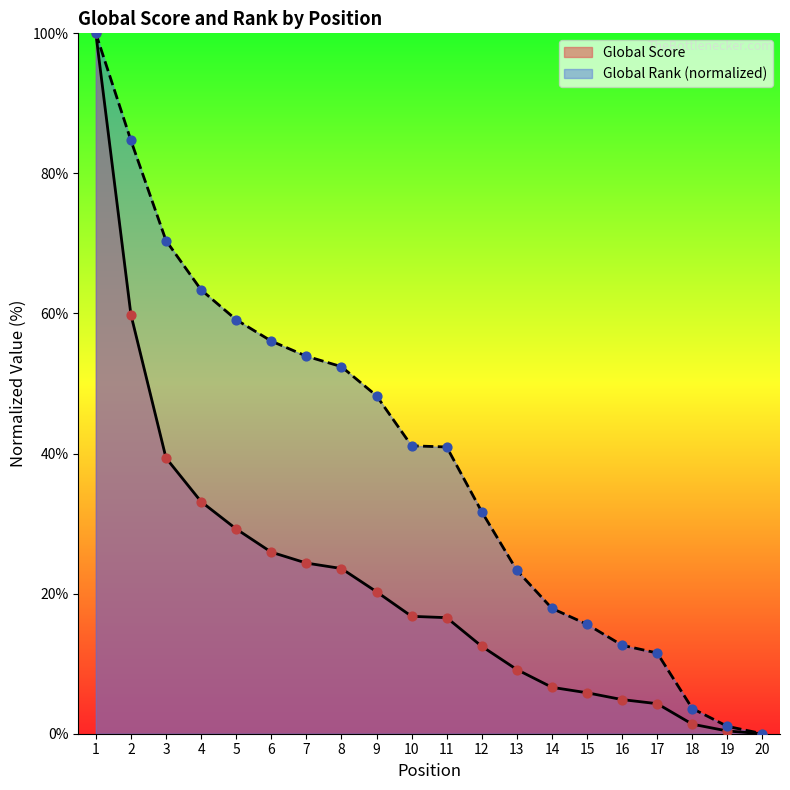

What are all the series names shown in the legend?

Global Score, Global Rank (normalized)